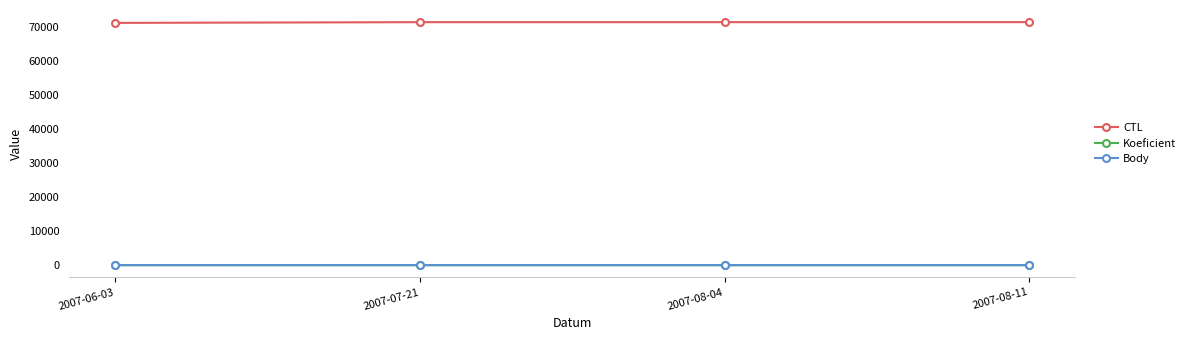

At how many categories does at least one series exceed 2055?

4